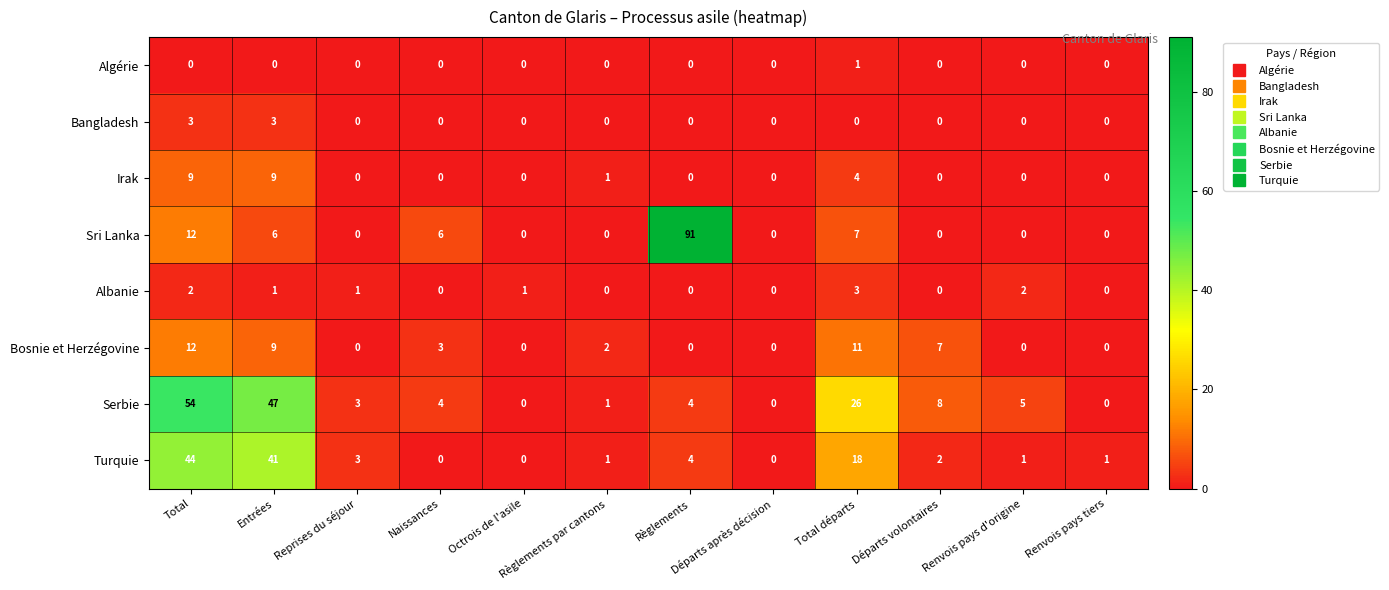

How many series are shown in this chart?

8